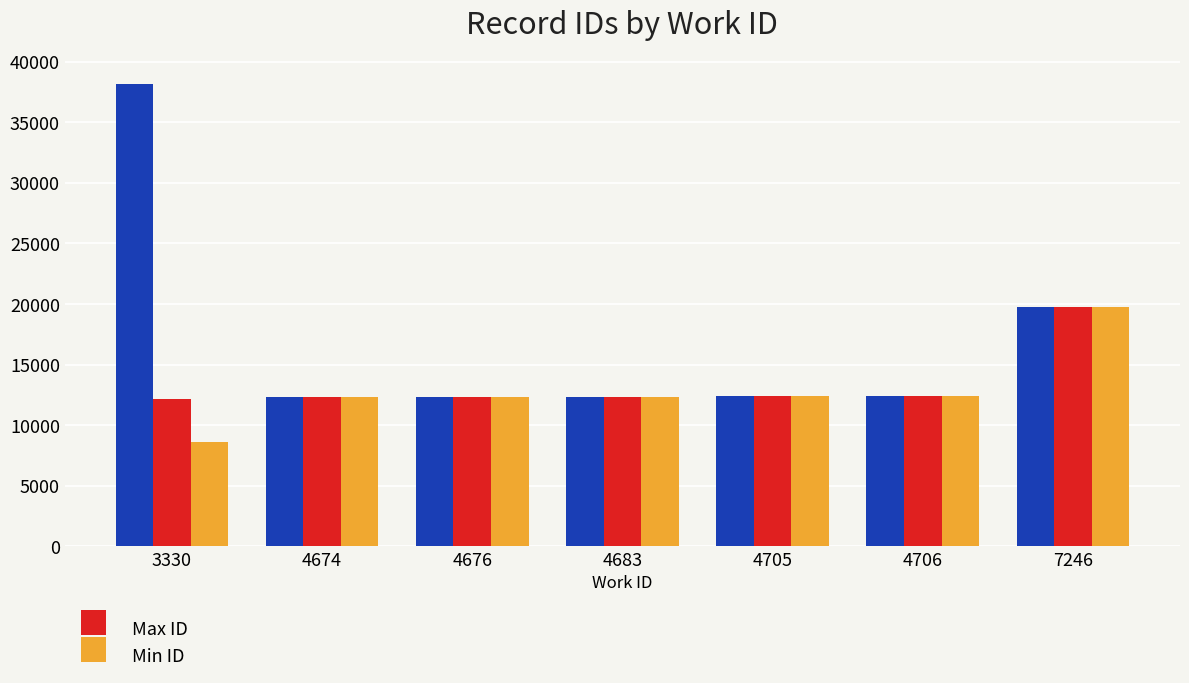

What is the total value across all series at 3330?

58908